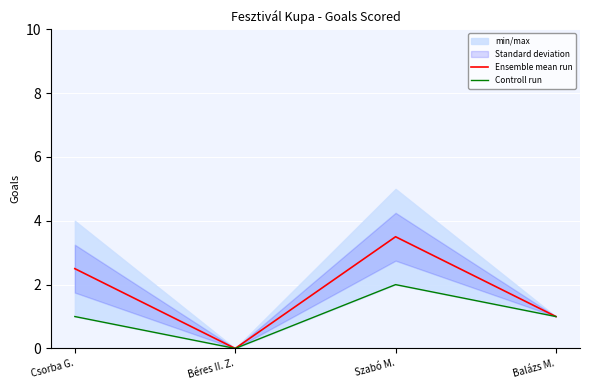

Which label corresponds to the smallest value in the chart?

Béres II. Z.